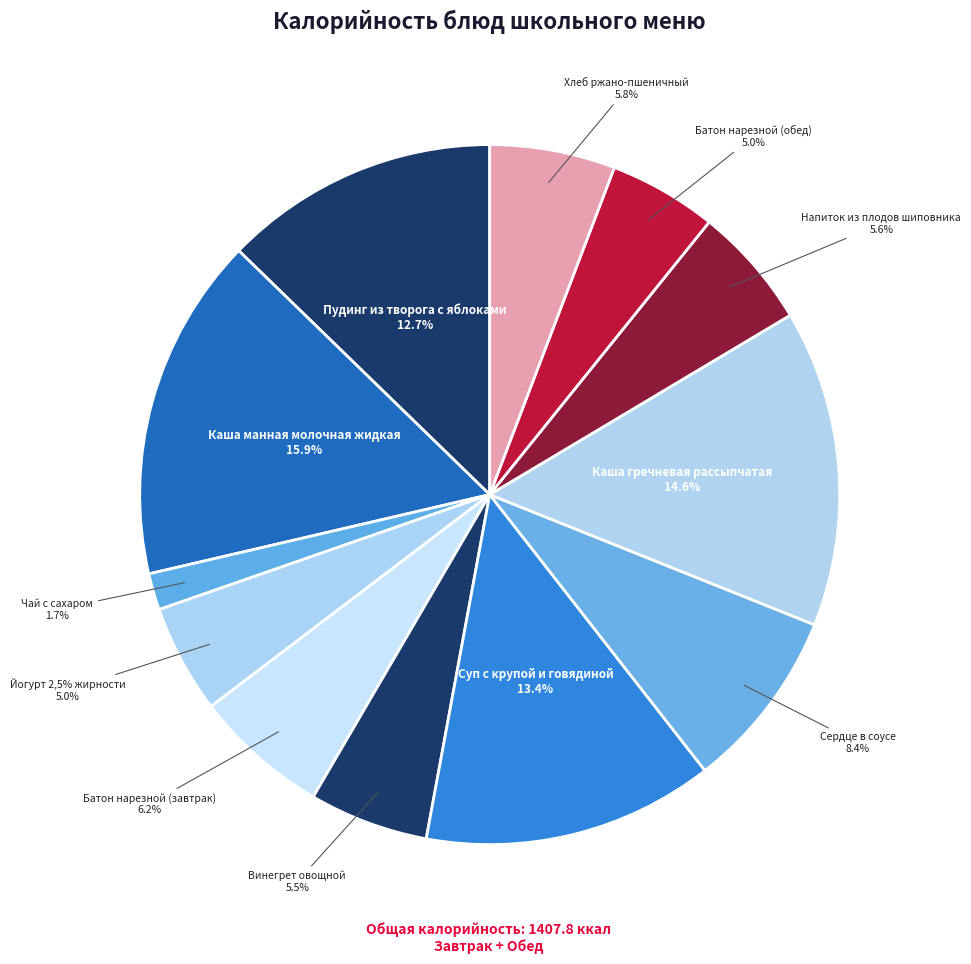

How many segments does this pie chart have?

12